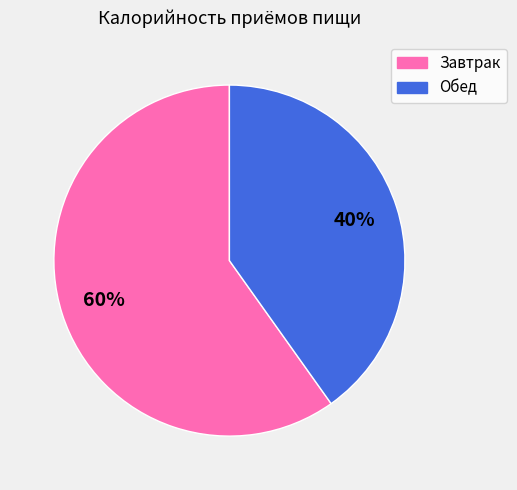

Which category has the biggest portion of the pie?

Завтрак